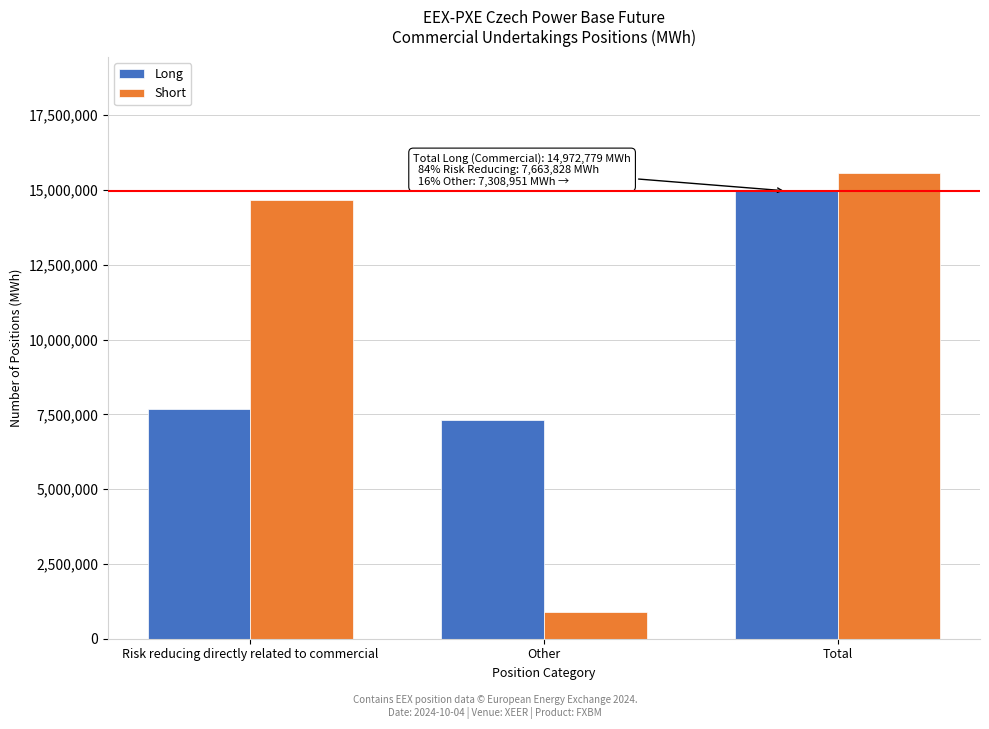

Reading left to right, list all the values displayed in this chart.

Long: Risk reducing directly related to commercial=7663828	Other=7308951	Total=14972779
Short: Risk reducing directly related to commercial=14673408	Other=892378	Total=15565786